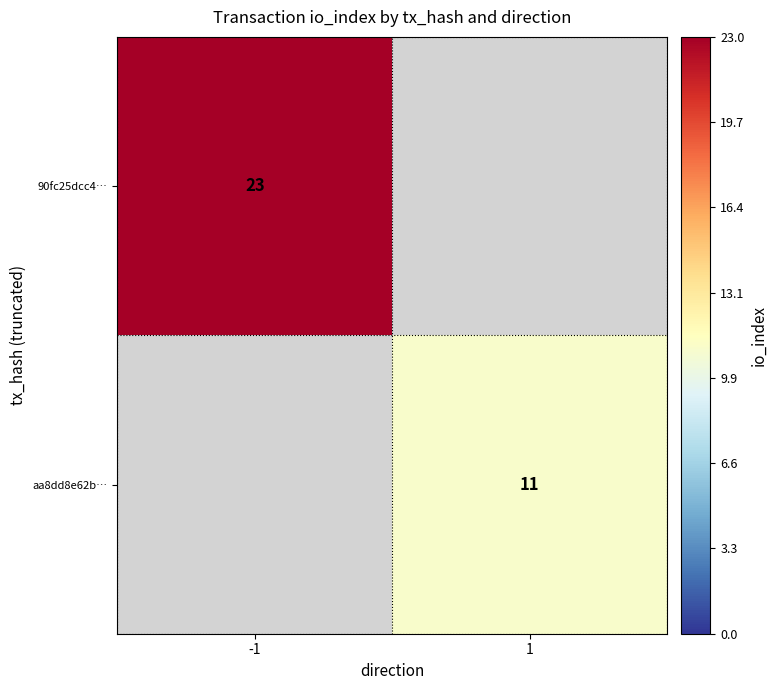

How many series are shown in this chart?

2